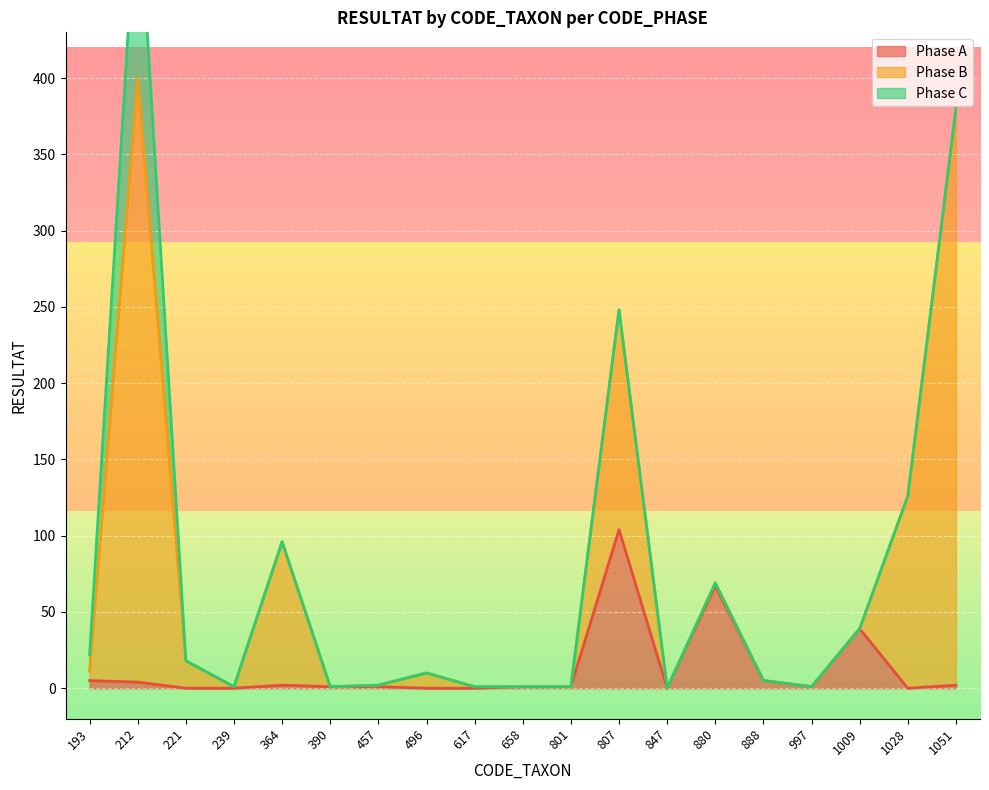

Which label corresponds to the smallest value in the chart?

221